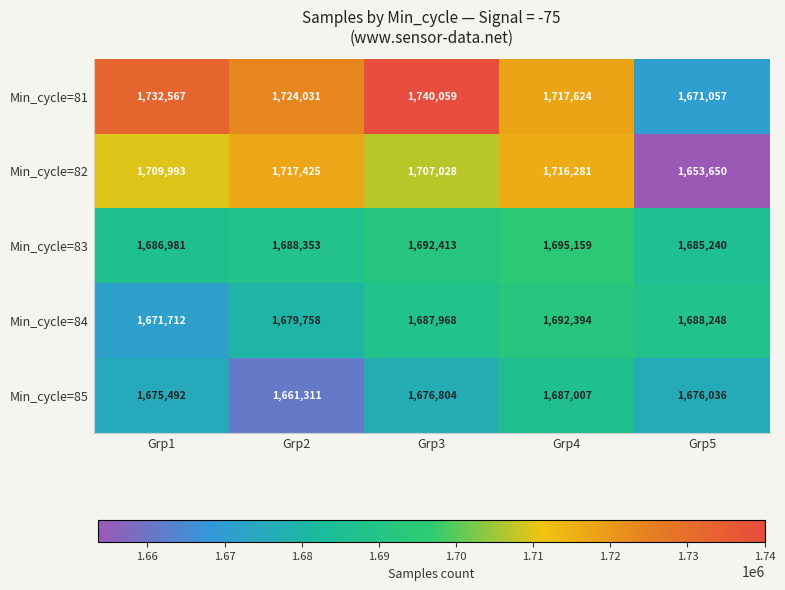

How many series are shown in this chart?

5